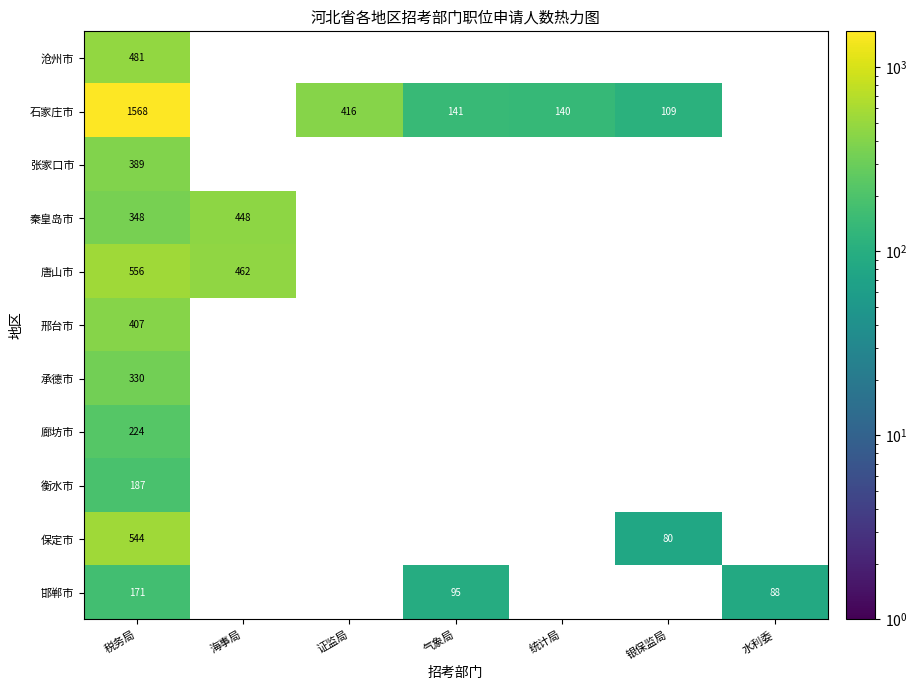

At how many categories does at least one series exceed 722?

1